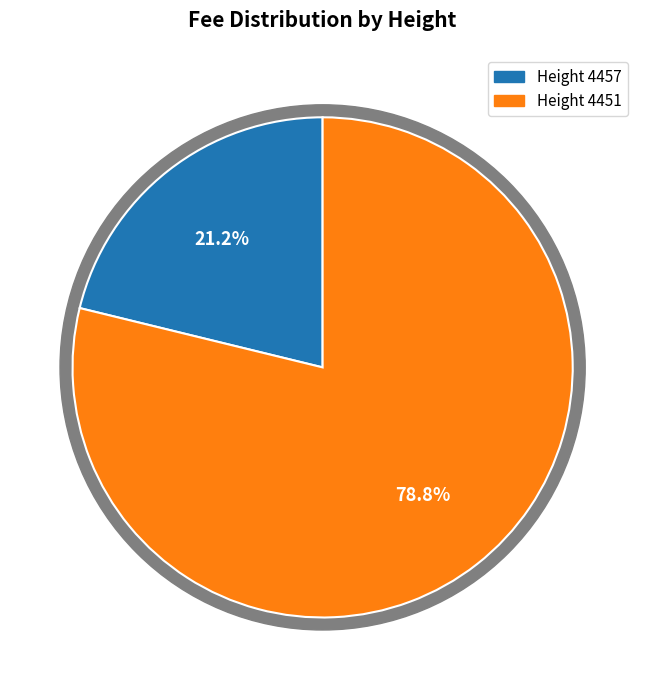

Rank the categories by value from lowest to highest.

4457, 4451